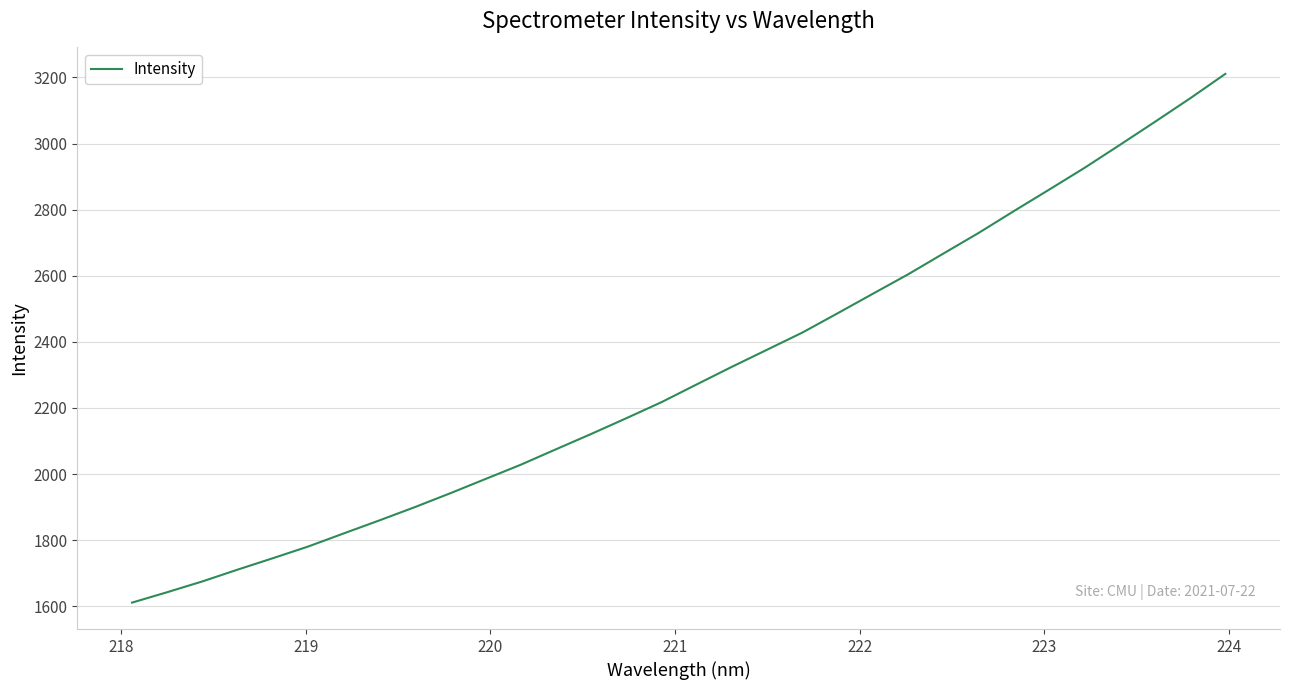

What is the difference between the maximum and minimum values?

1599.9